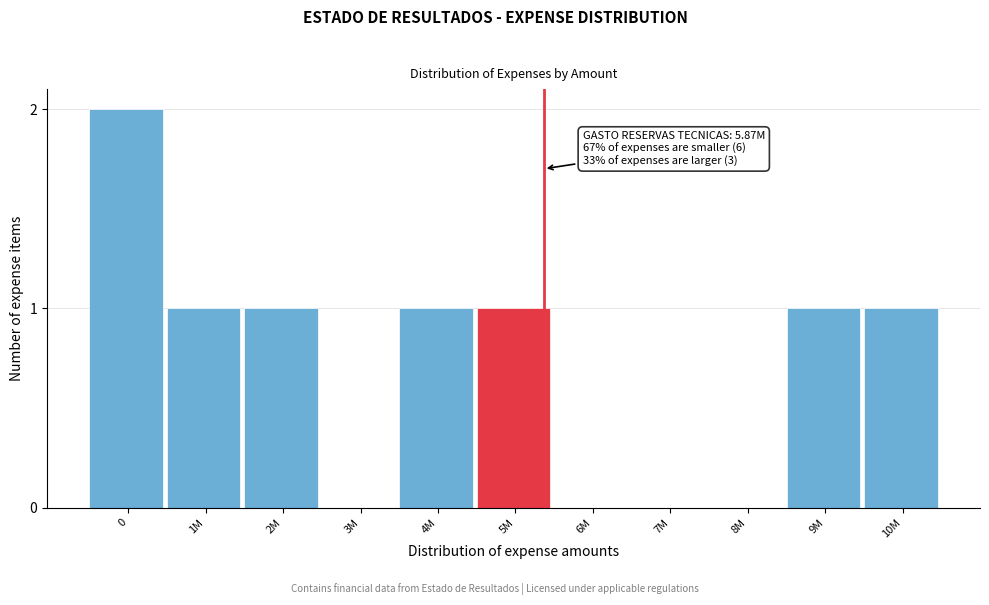

Reading right to left, list all the values displayed in this chart.

10M=1	9M=1	8M=0	7M=0	6M=0	5M=1	4M=1	3M=0	2M=1	1M=1	0=2